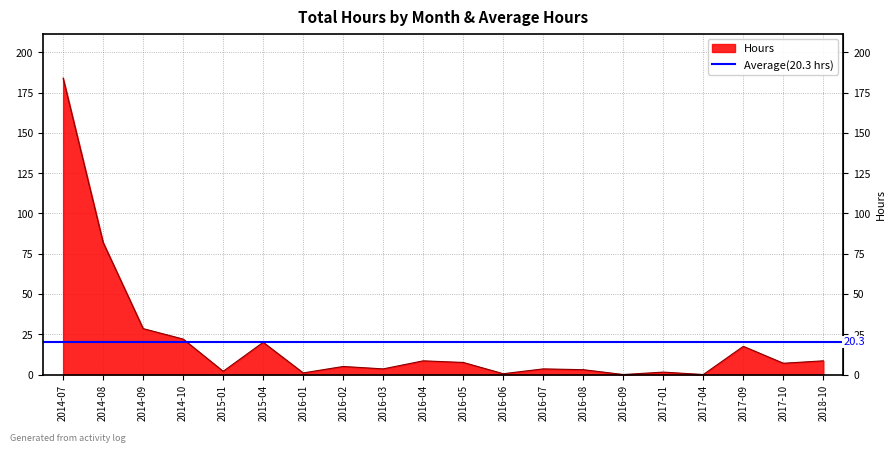

What is the change in value from 2014-10 to 2016-02?

-17.0